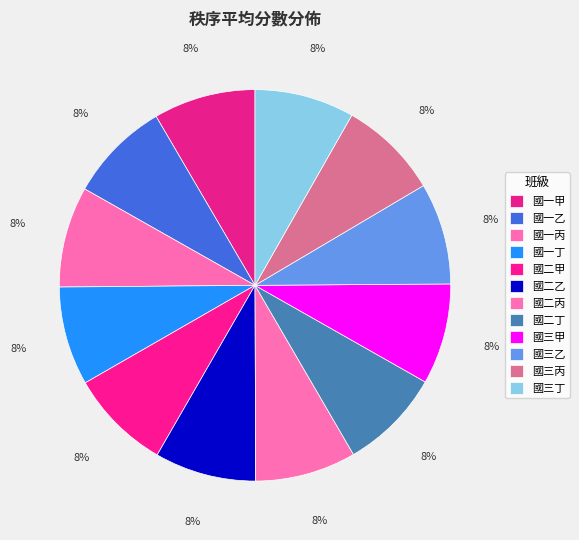

How many slices are in this pie chart?

12